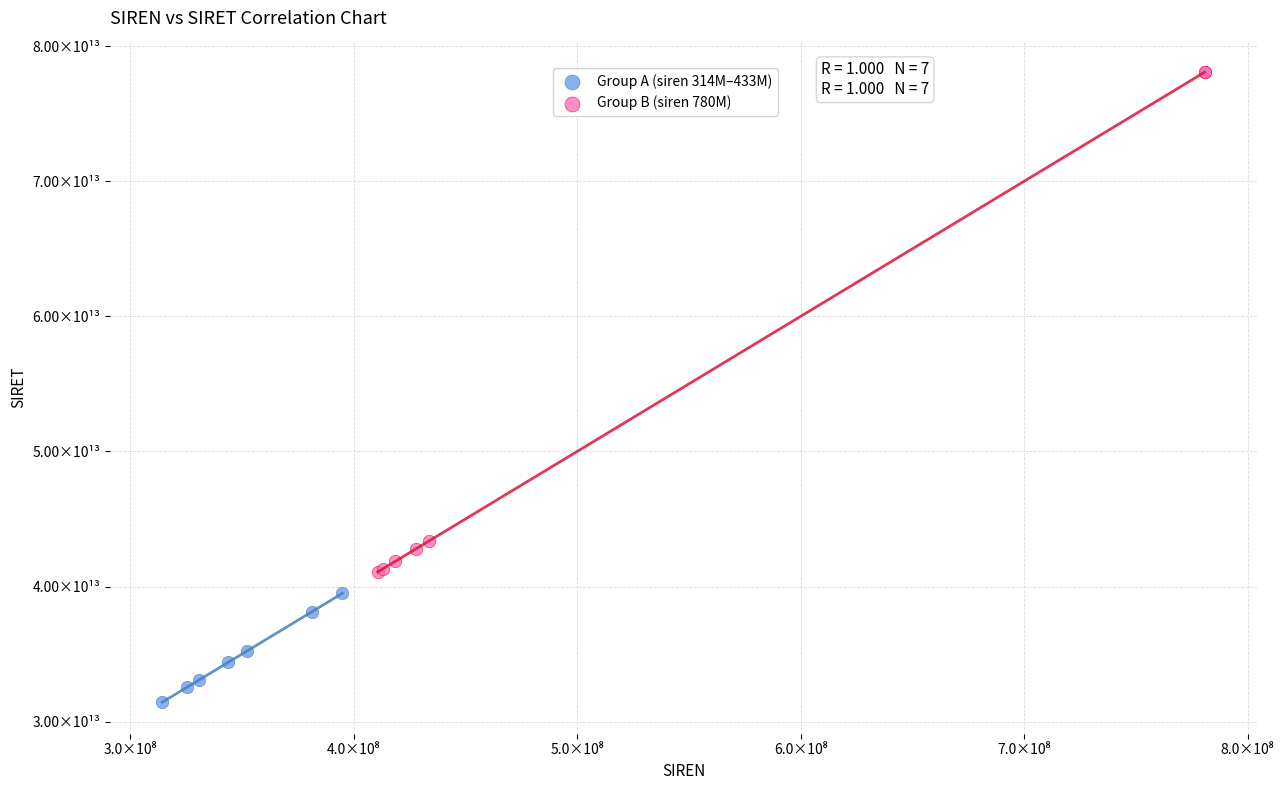

Which series has the widest spread of Y values?

Group B (siren 780M)